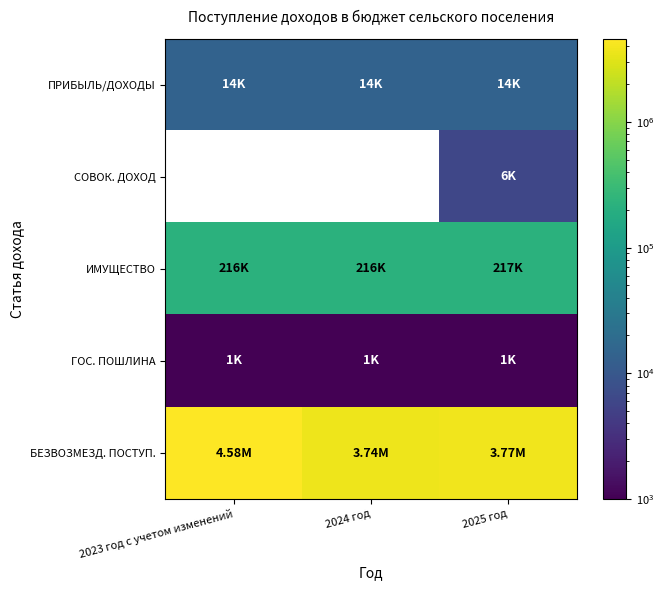

What is the difference between the highest and lowest values at 2024 год?

3741500.0